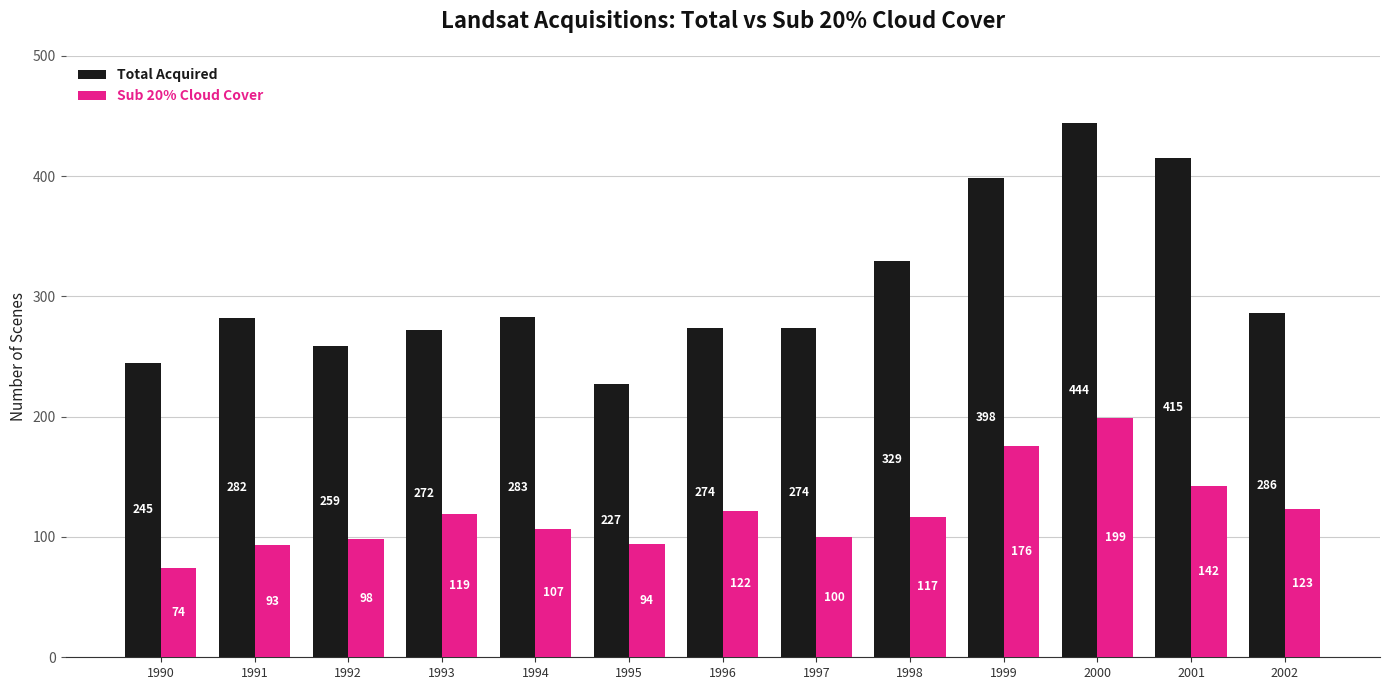

How many groups of bars are there?

13